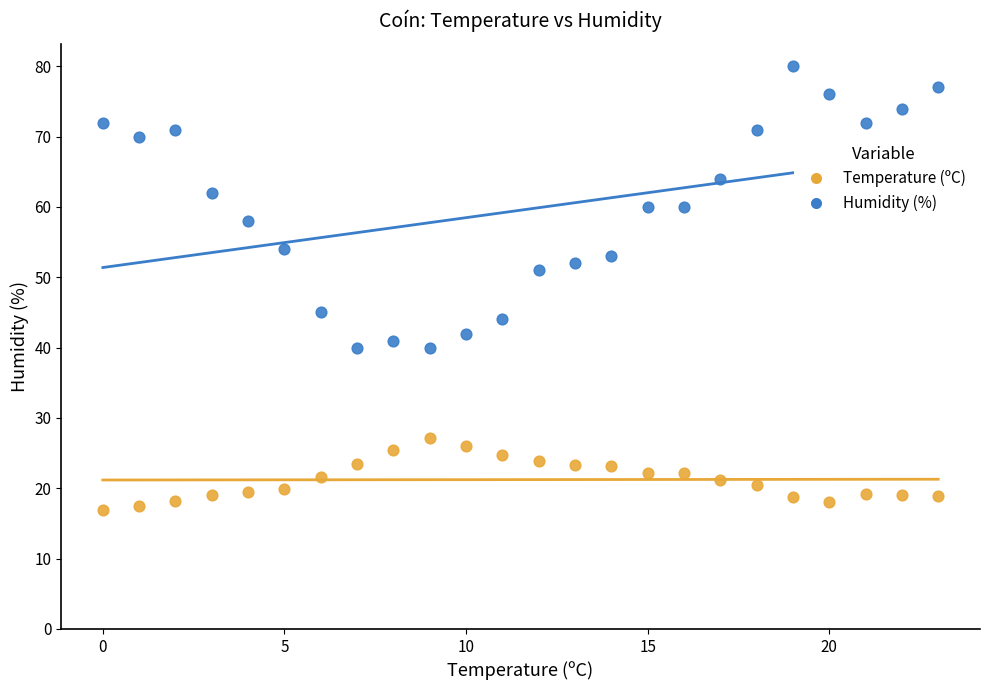

Across all data points, what is the range of Y values (max minus min)?

63.1